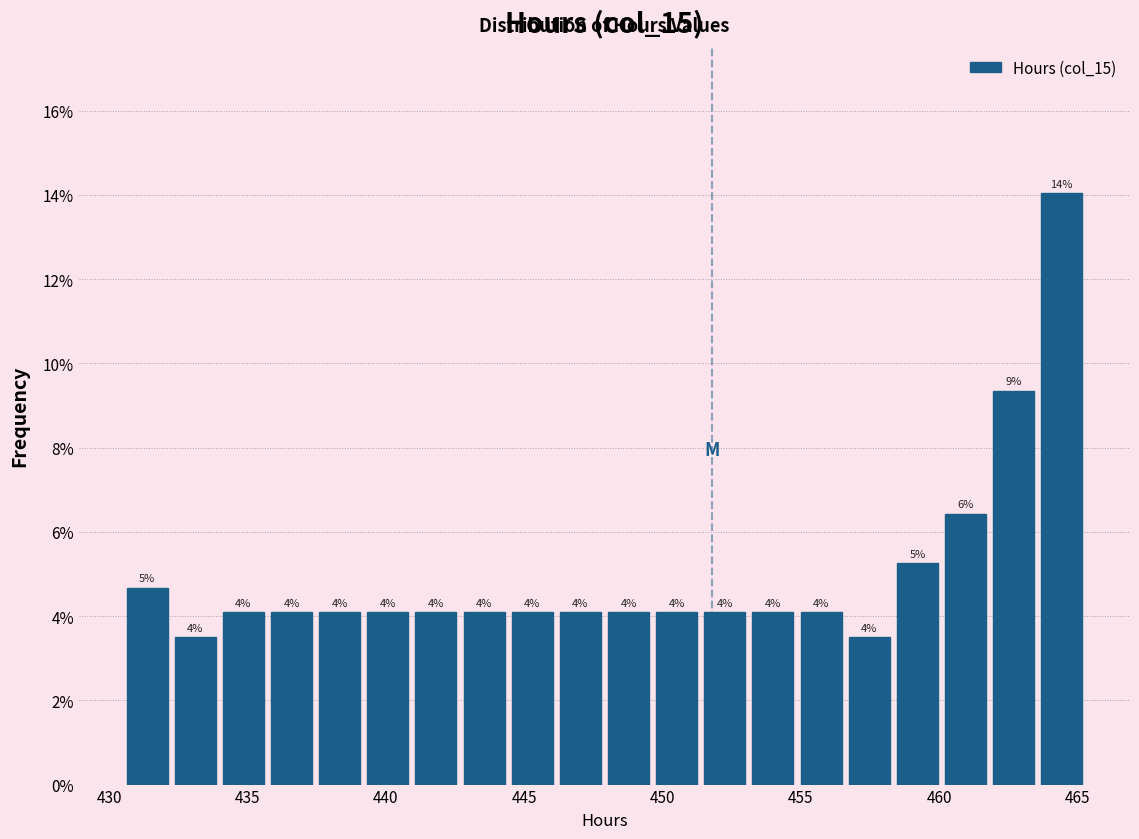

Around what value on the x-axis is the tallest bar? Give the approximate position of its centre, as read against the axis.

464.5